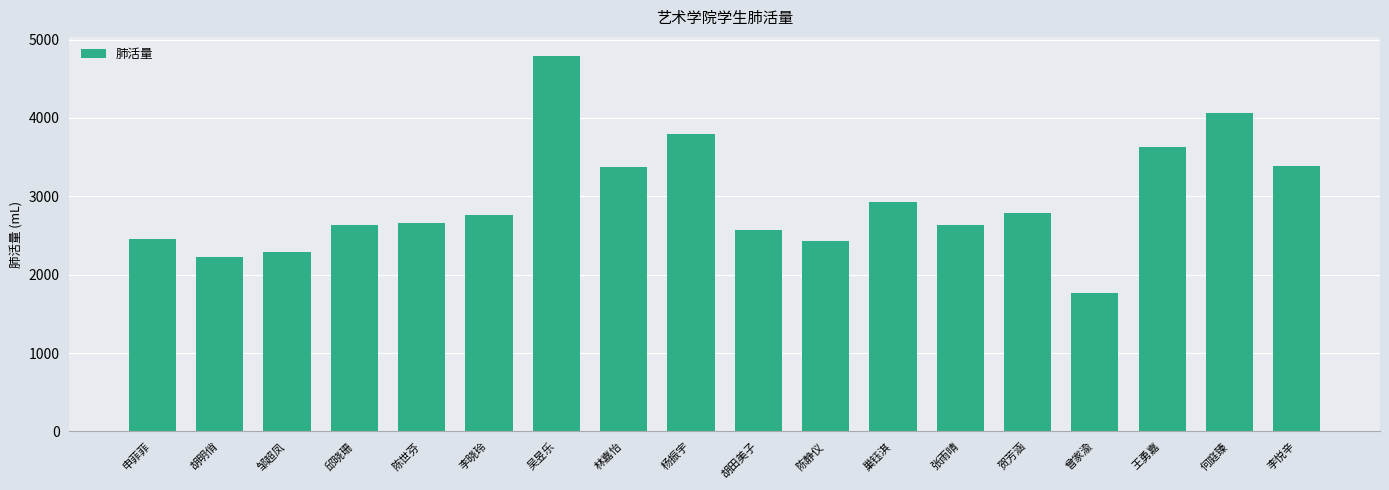

Approximately how many times larger is the value at 曾家渝 compared to 吴昱乐?

0.4